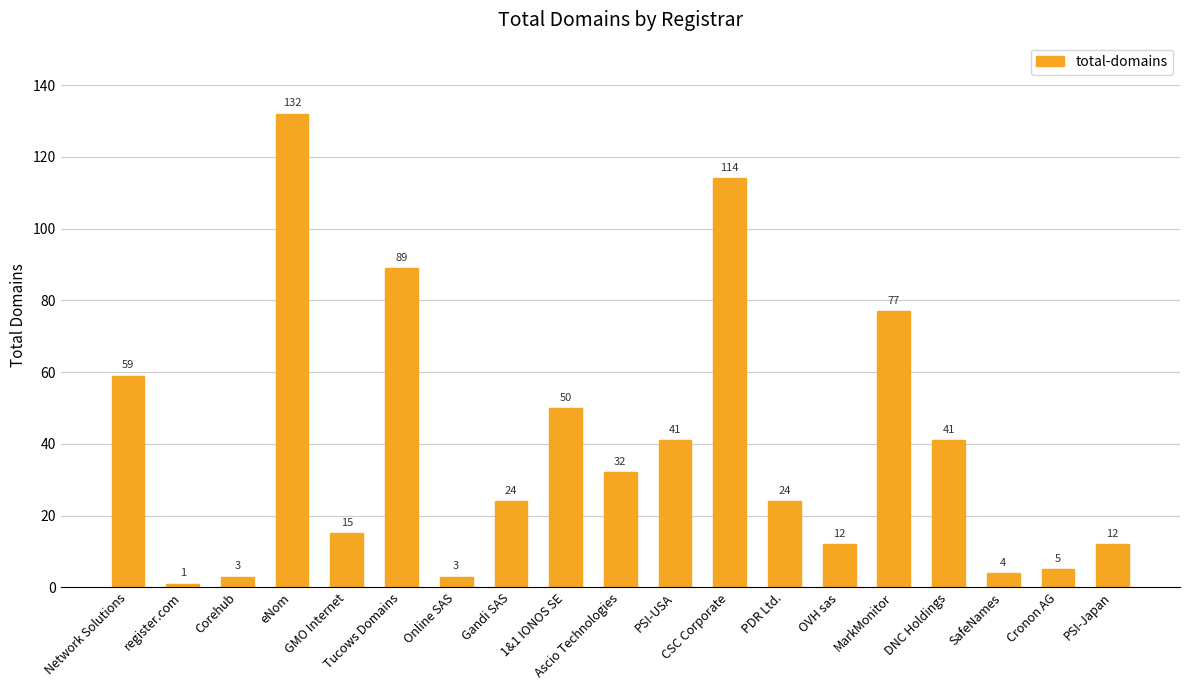

True or false: the data shows 34 at 1&1 IONOS SE.

False